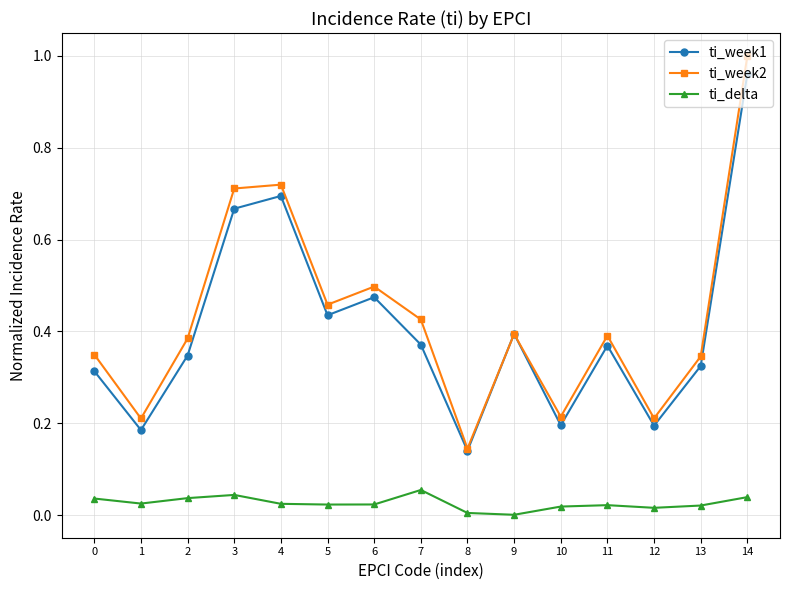

What is the sum of all ti_week1 values?

6.1